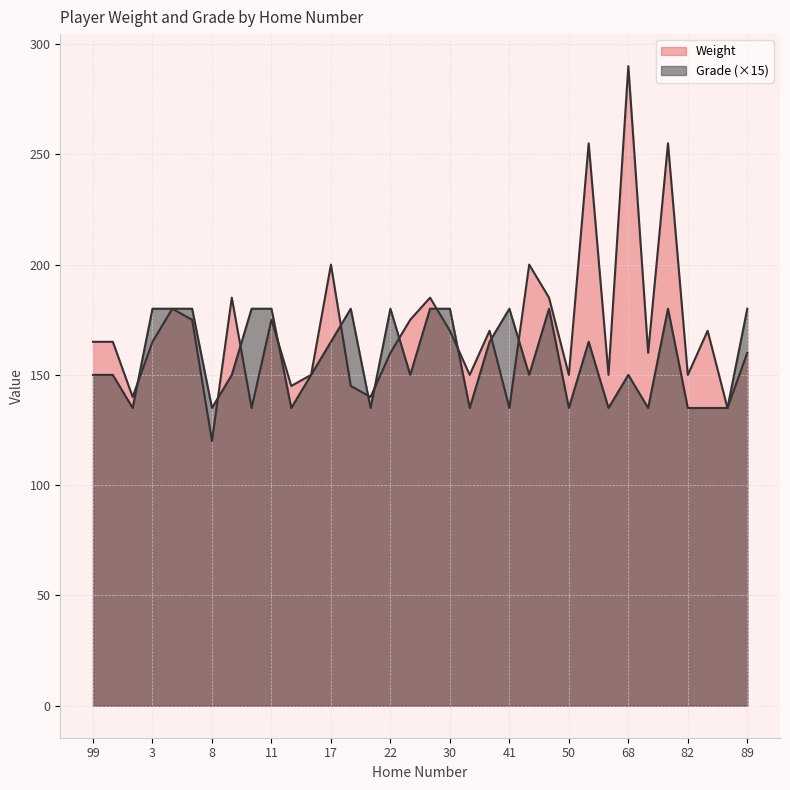

Reading left to right, what are all the values shown in this chart?

Weight: 165	165	140	165	180	175	120	185	135	175	145	150	200	145	140	160	175	185	170	150	170	135	200	185	150	255	150	290	160	255	150	170	135	160
Grade: 150	150	135	180	180	180	135	150	180	180	135	150	165	180	135	180	150	180	180	135	165	180	150	180	135	165	135	150	135	180	135	135	135	180